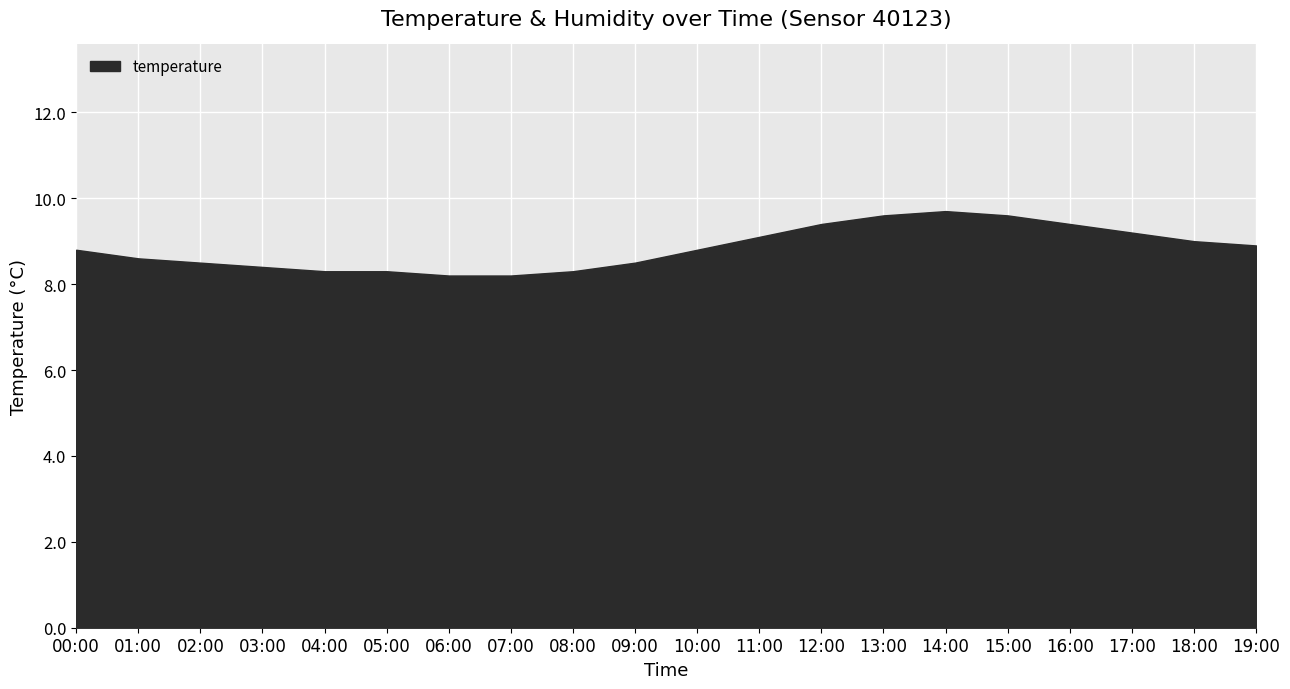

The chart shows a value of 3.3 at 15:00. True or false?

False